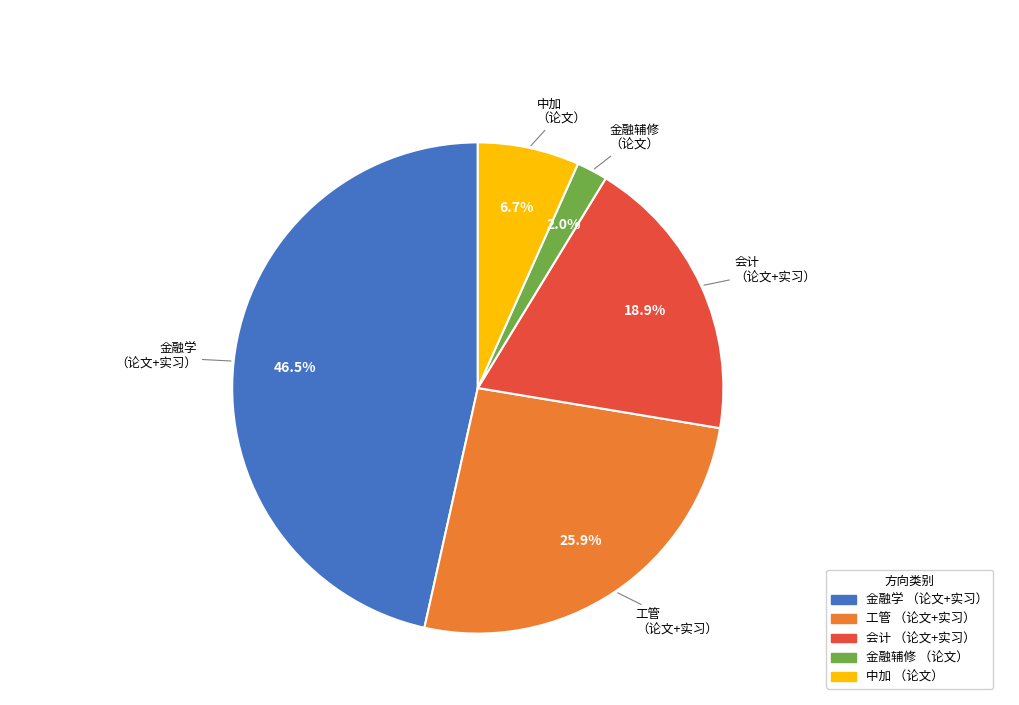

Count the number of slices in the pie.

5